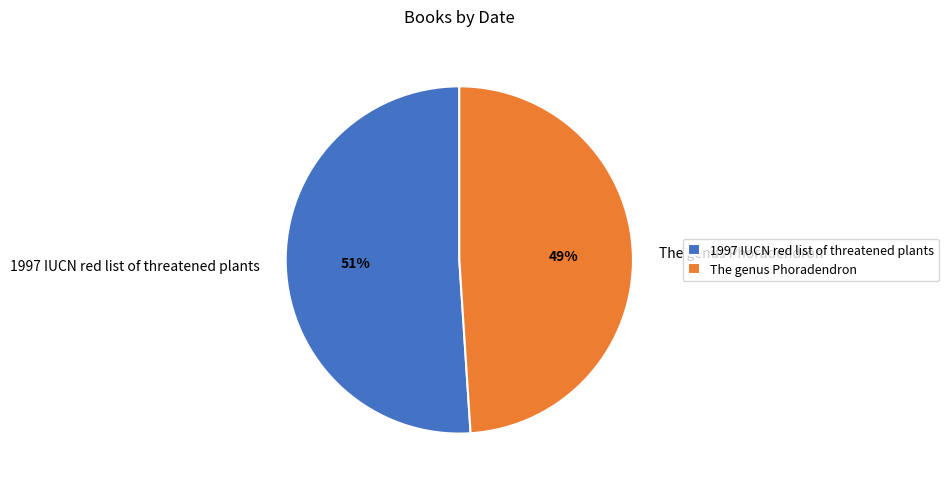

To the nearest percent, what portion does The genus Phoradendron represent?

49%